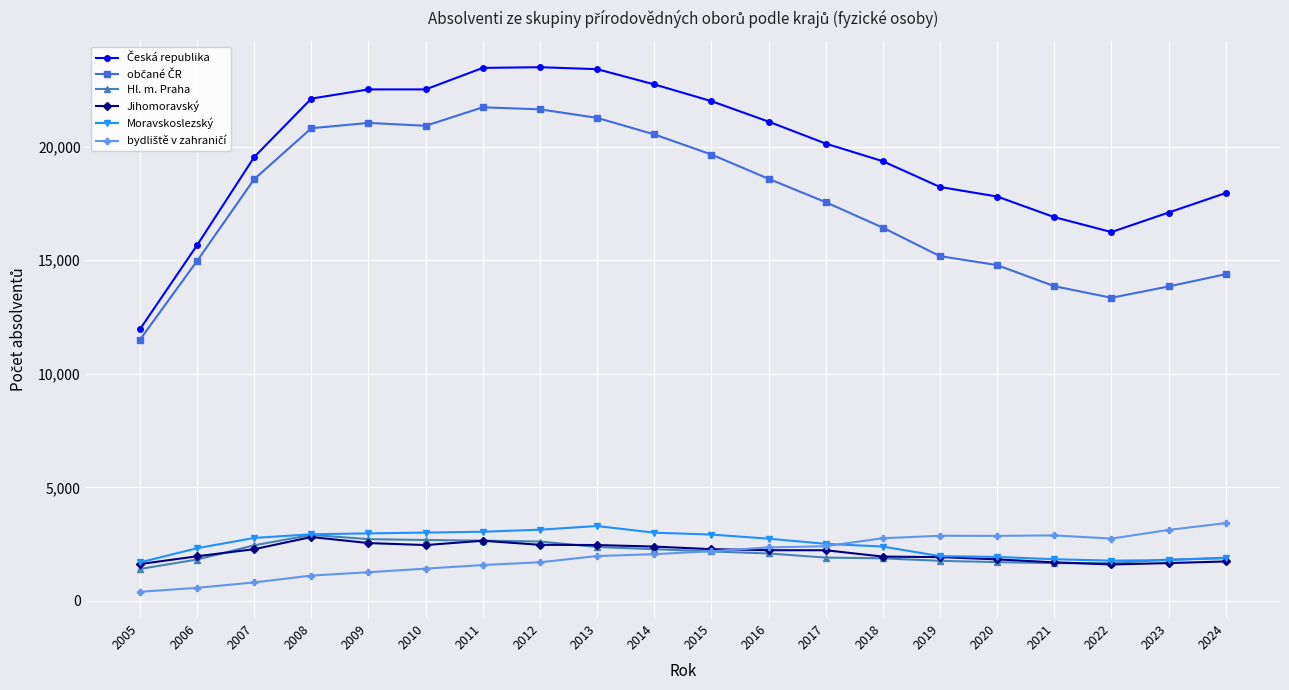

What is the value of the Hl. m. Praha point at the 5th from the left?

2720